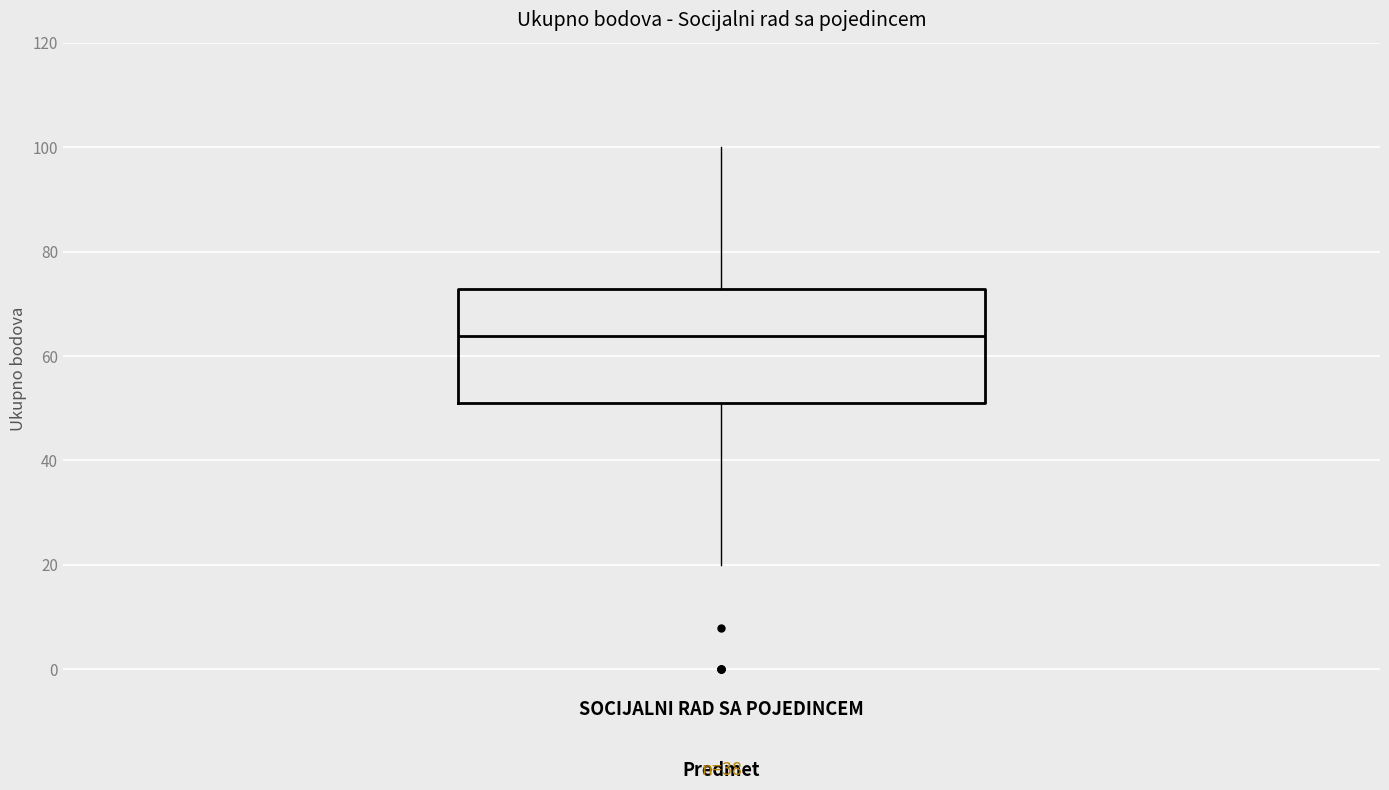

Read this box plot against the y-axis: the position of the median line, the range covered by the box, and the ends of both whiskers. The values are not printed on the chart, so give them approximately, as read against the axis.

median 64, box 52 to 72, whiskers 20 to 100